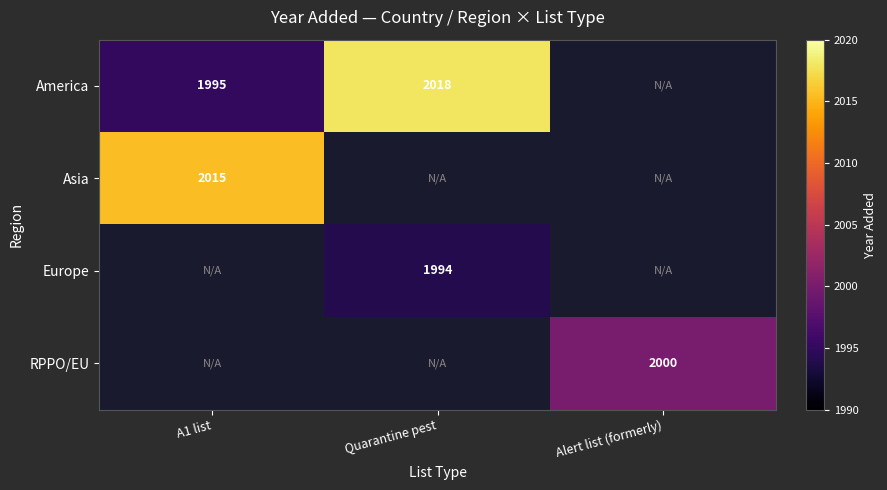

Between Quarantine pest and Alert list (formerly), which is larger?

Alert list (formerly)